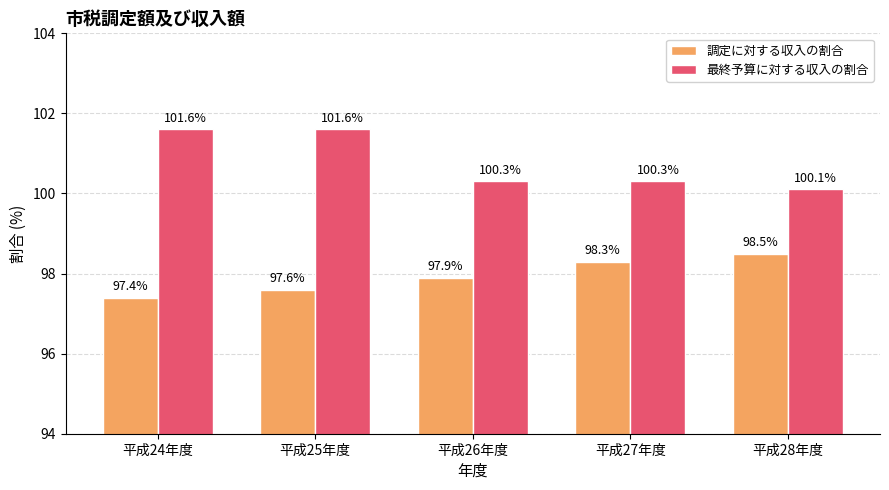

What is the lowest value of the 最終予算に対する収入の割合 series?

100.1